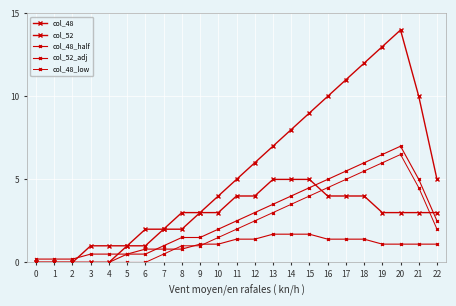

Does the chart display data point markers on the line(s)?

Yes